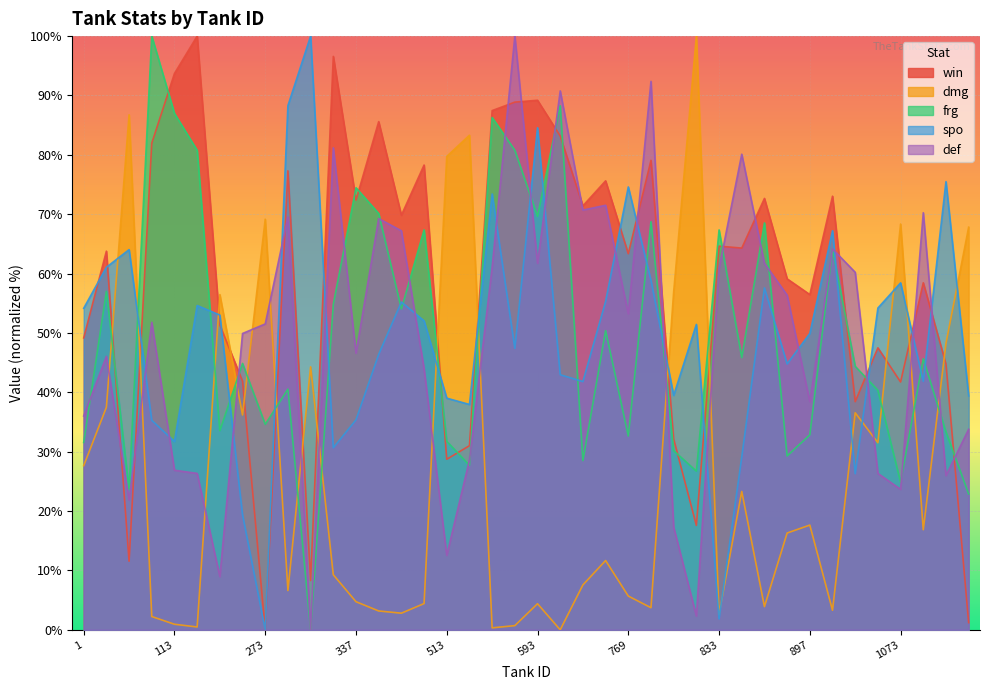

The value of win at 609 is 128.3. True or false?

False